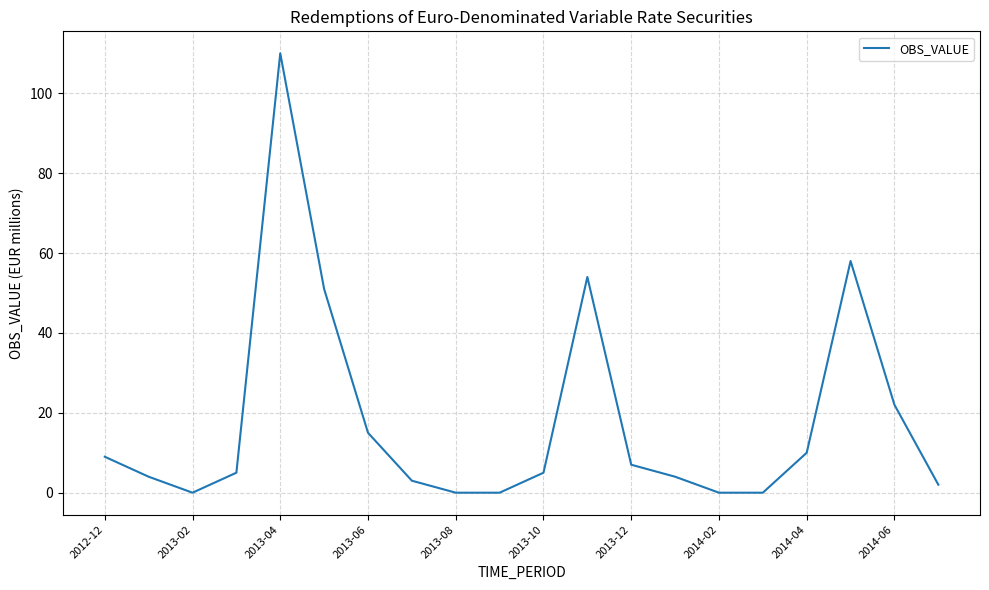

Does the chart display data point markers on the line(s)?

No